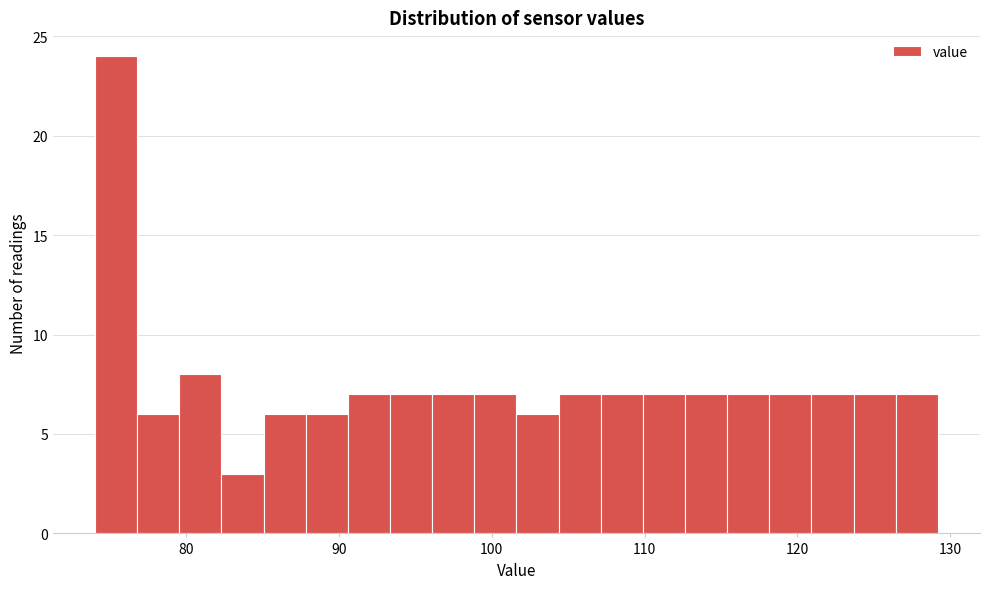

Around what value on the x-axis is the tallest bar? Give the approximate position of its centre, as read against the axis.

75